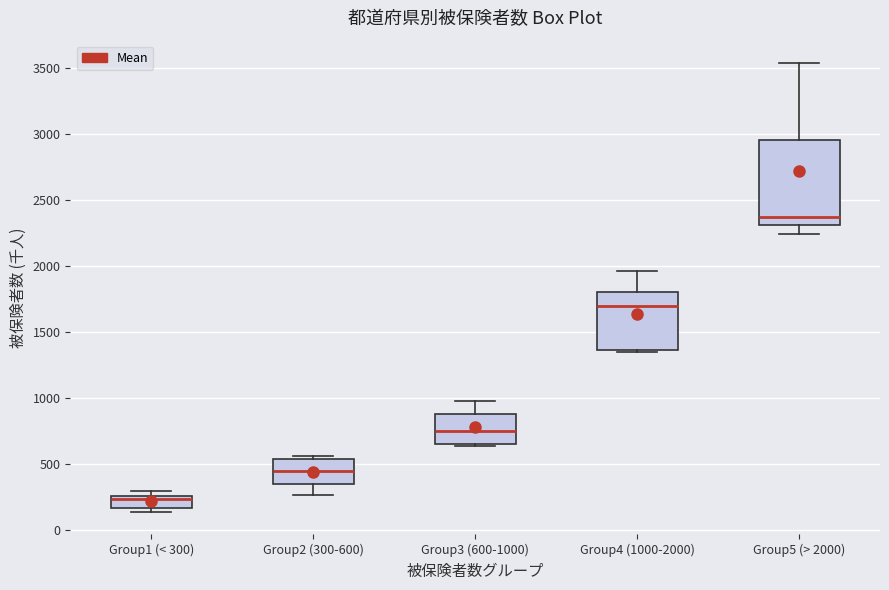

Which box is the tallest, from its lower edge to its upper edge?

Group5 (> 2000)